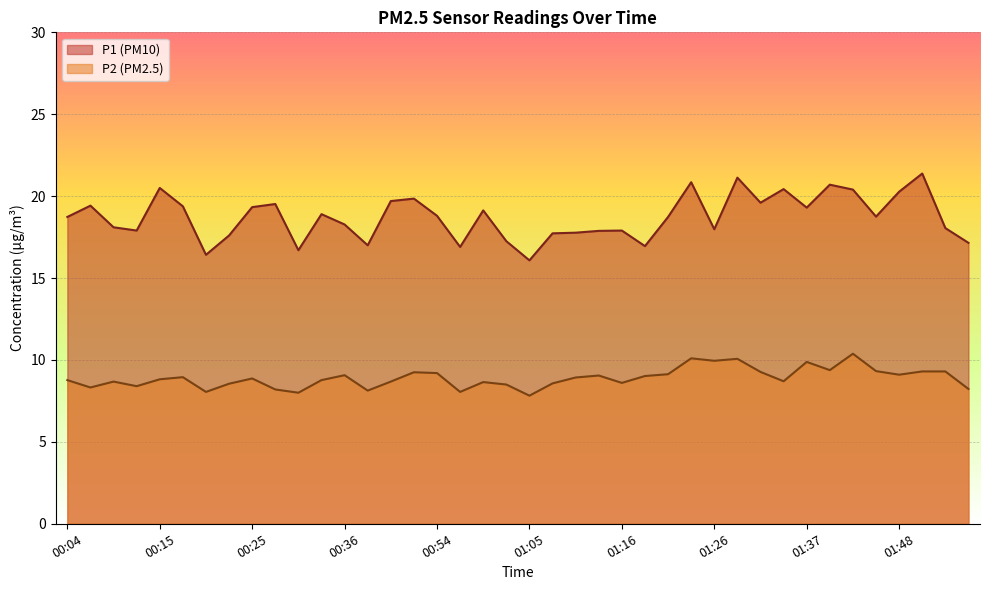

What is the sum of the P2 values at 01:29 and 01:37?

20.0